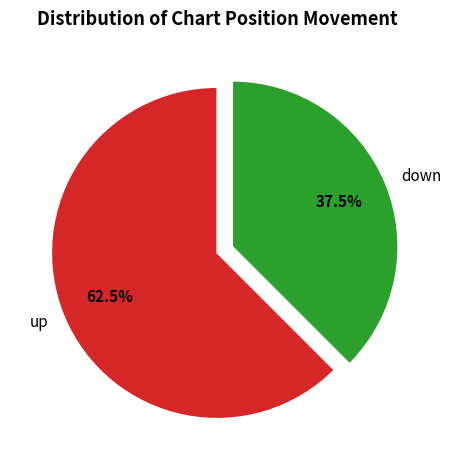

How many segments does this pie chart have?

2